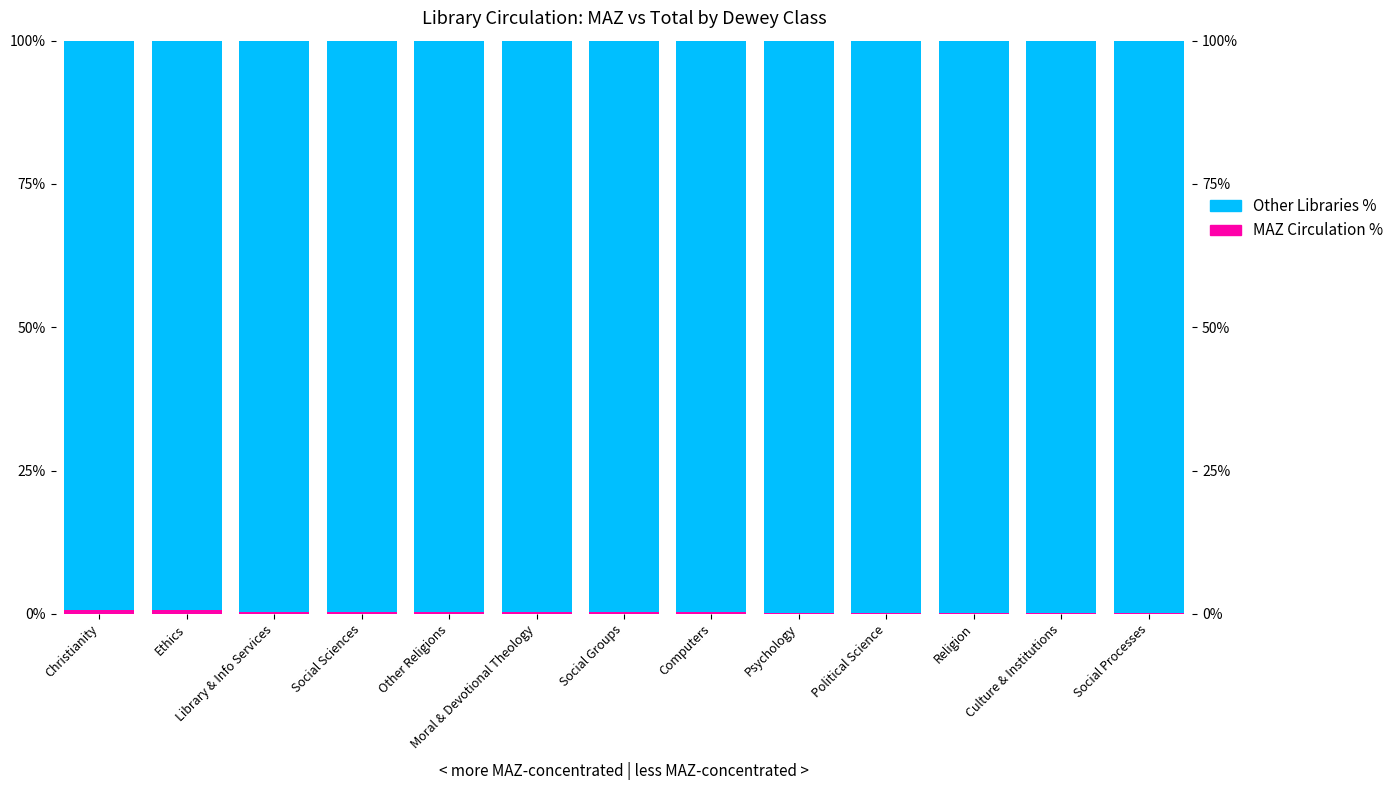

What are all the series names shown in the legend?

MAZ Circulation %, Other Libraries %